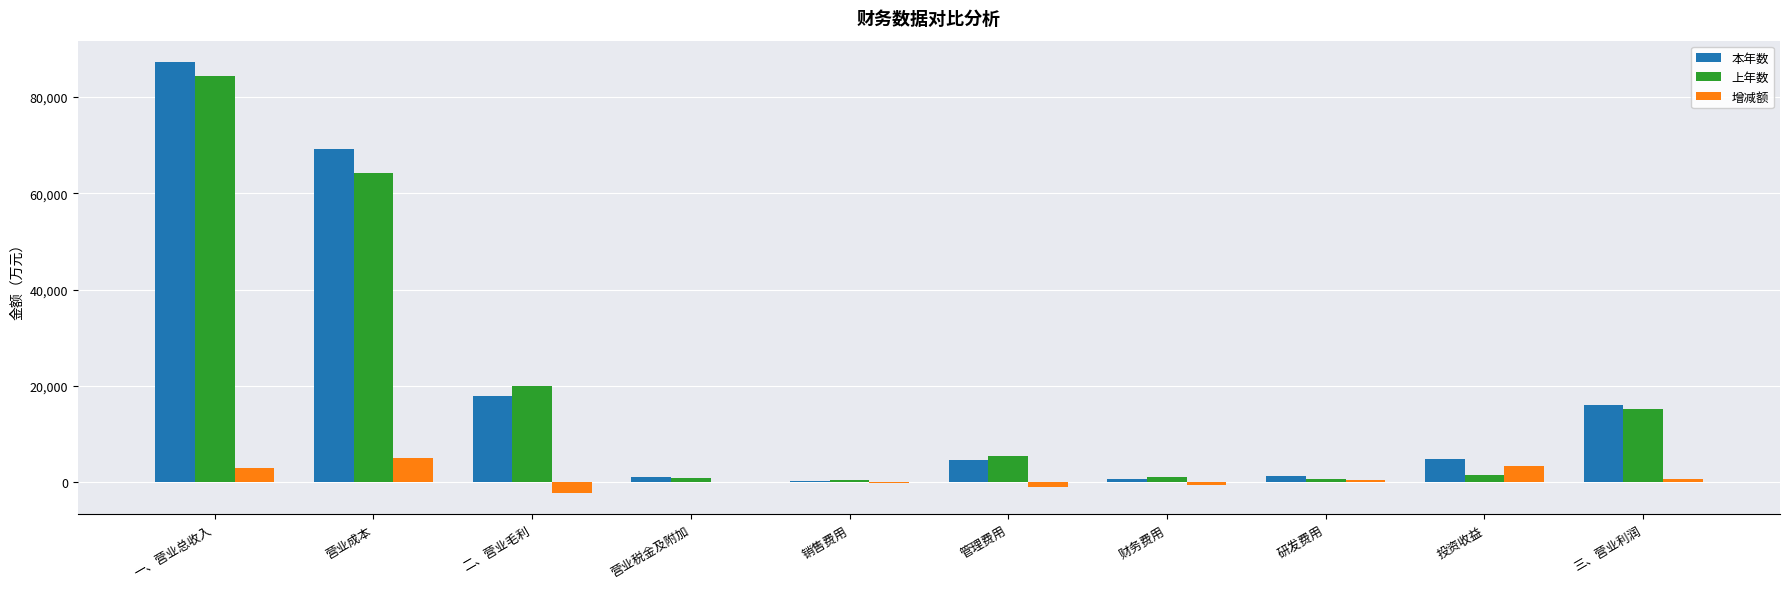

At which category is the sum across all series the highest?

一、营业总收入